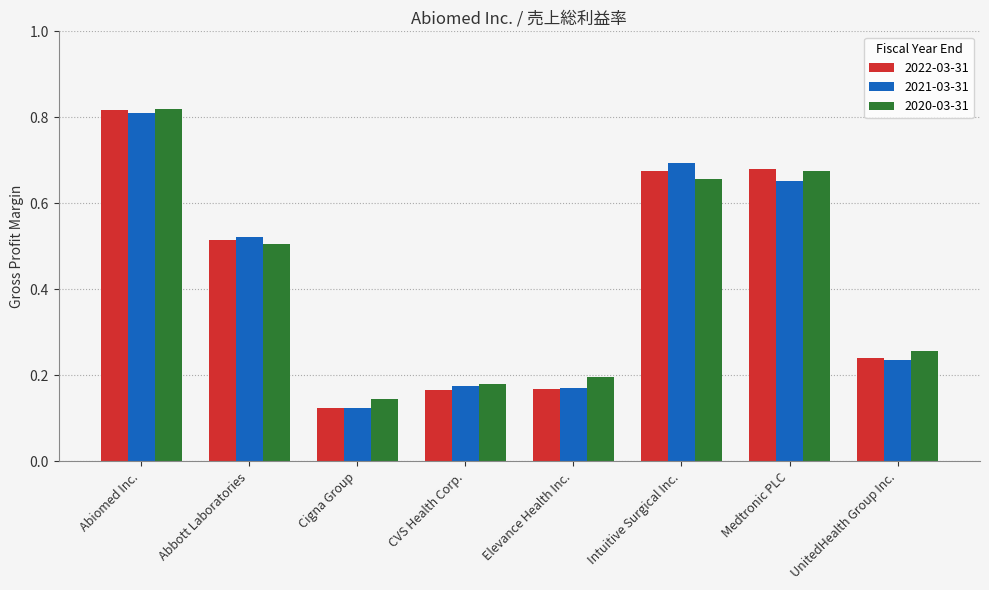

At which label does 2022-03-31 reach its minimum?

Cigna Group